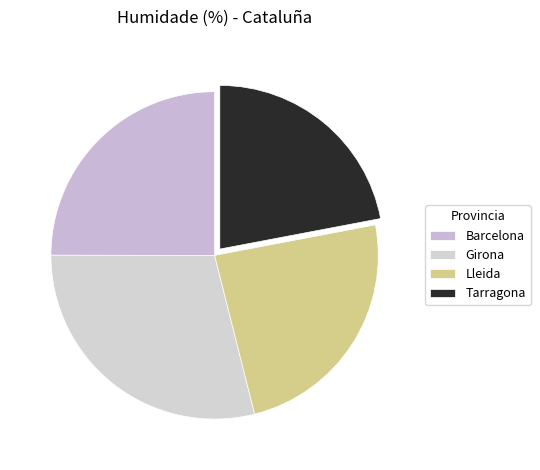

Between Tarragona and Barcelona, which is larger?

Barcelona